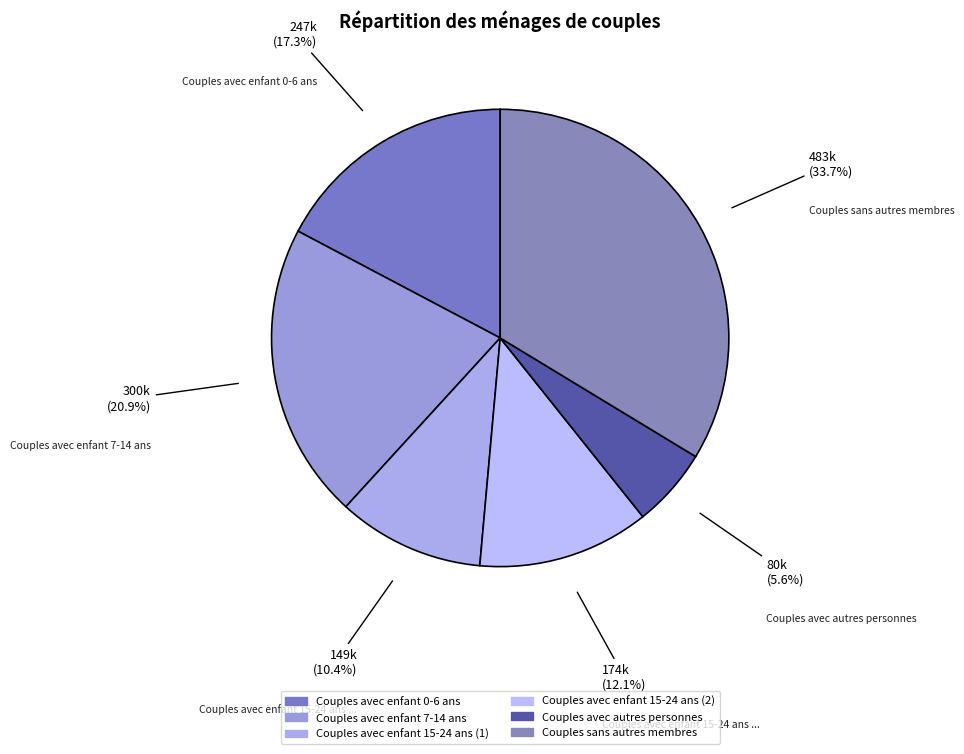

How many slices are in this pie chart?

6